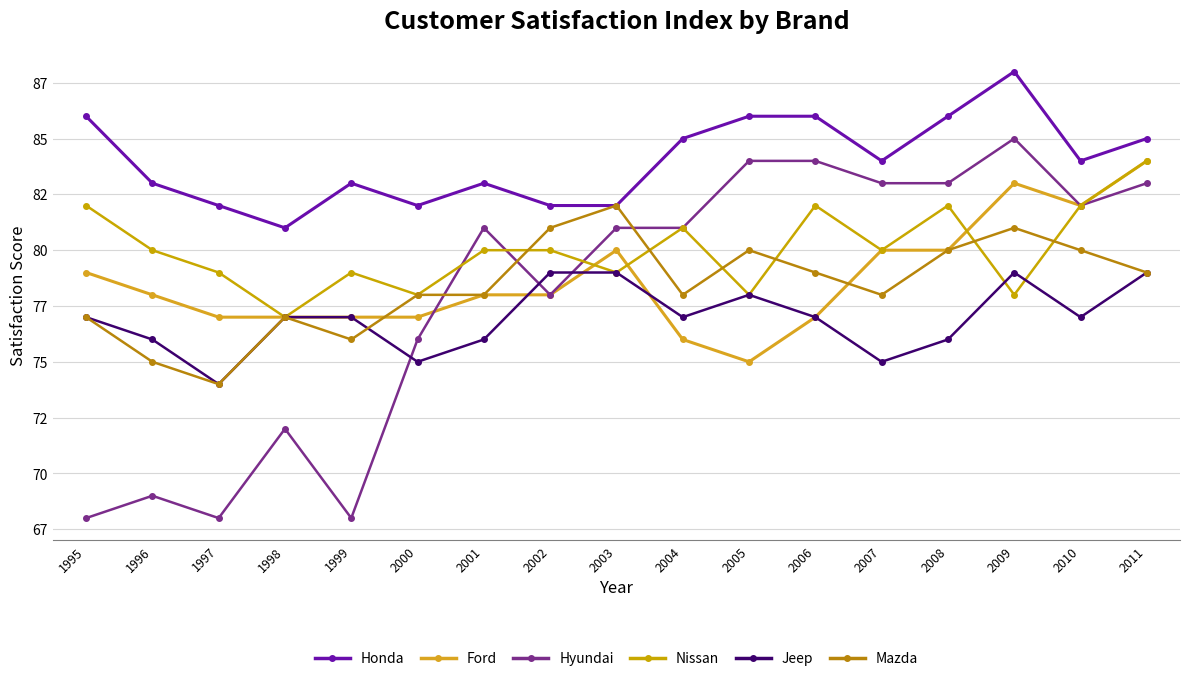

What is the greatest value displayed?

88